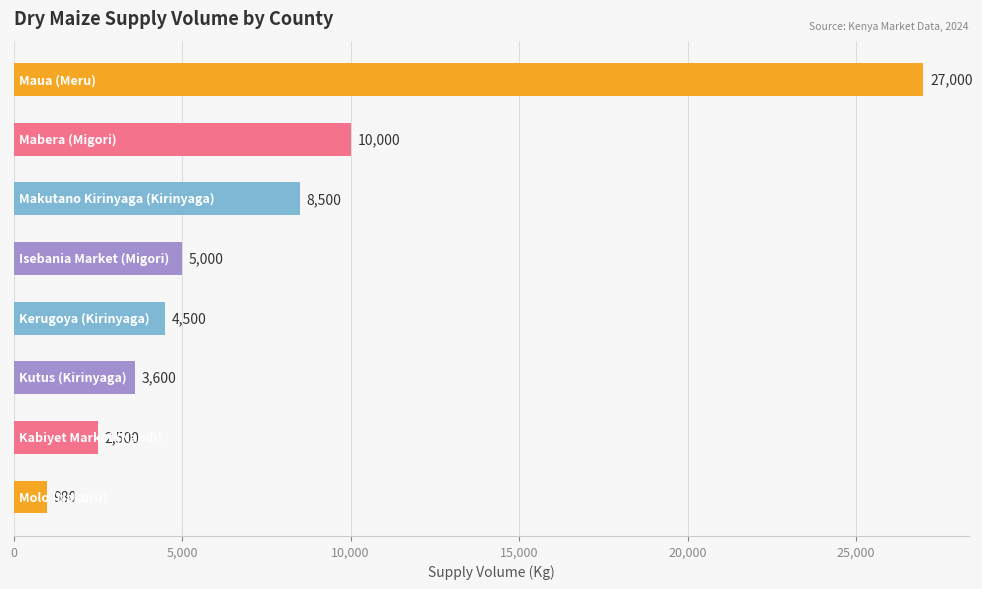

What is the value of the 8th bar from the top?

980